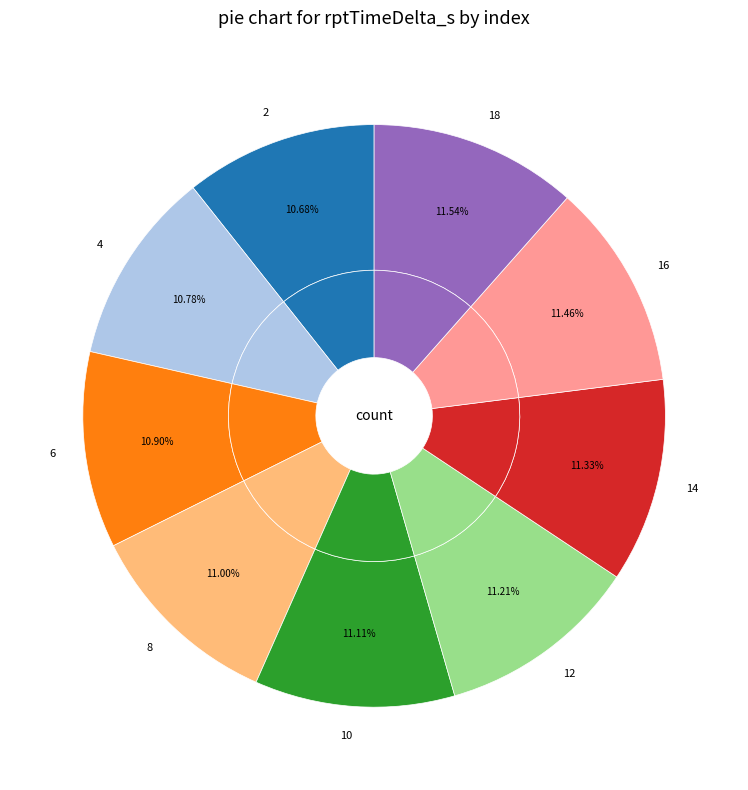

Approximately how many times larger is the value at 18 compared to 14?

1.0